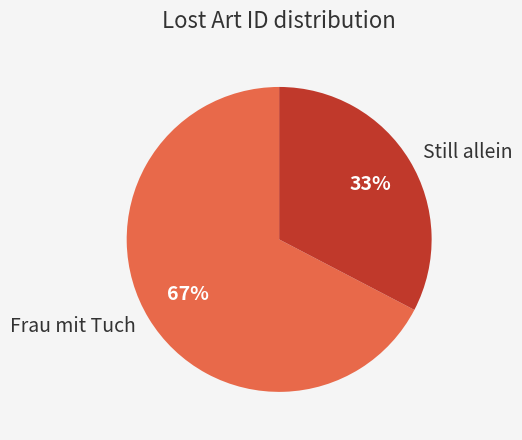

Which has a higher value, Still allein or Frau mit Tuch?

Frau mit Tuch